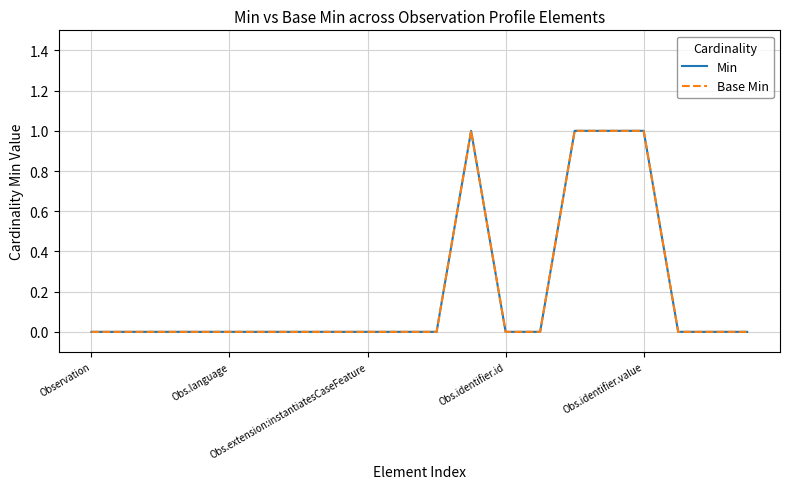

True or false: Min has more than 0 points higher than both neighbors.

True